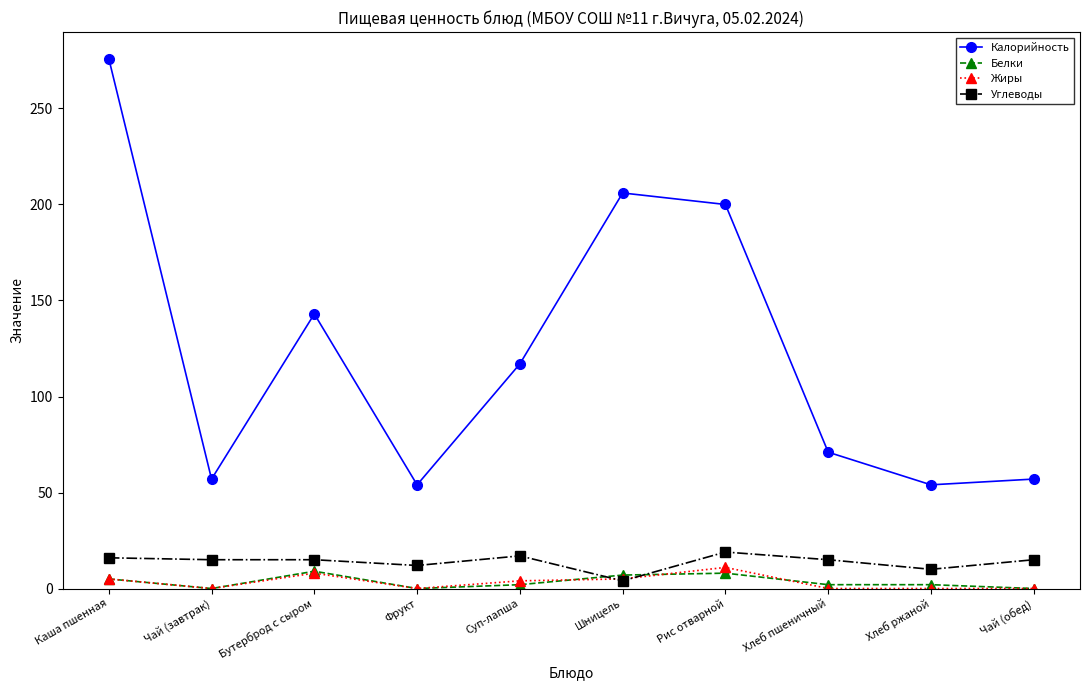

What is the label of the 7th point from the left?

Рис отварной